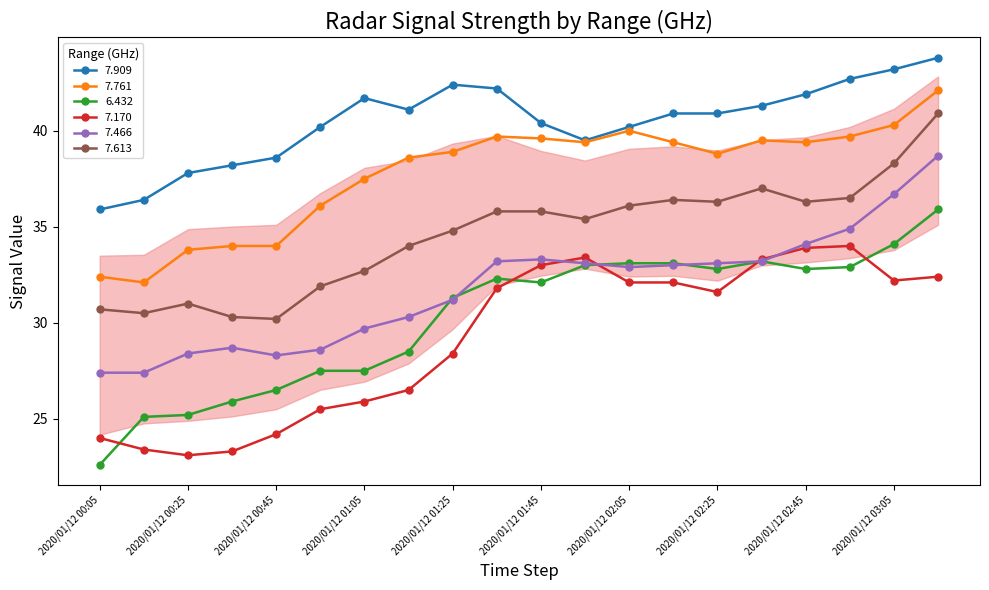

At how many categories does at least one series exceed 36?

19